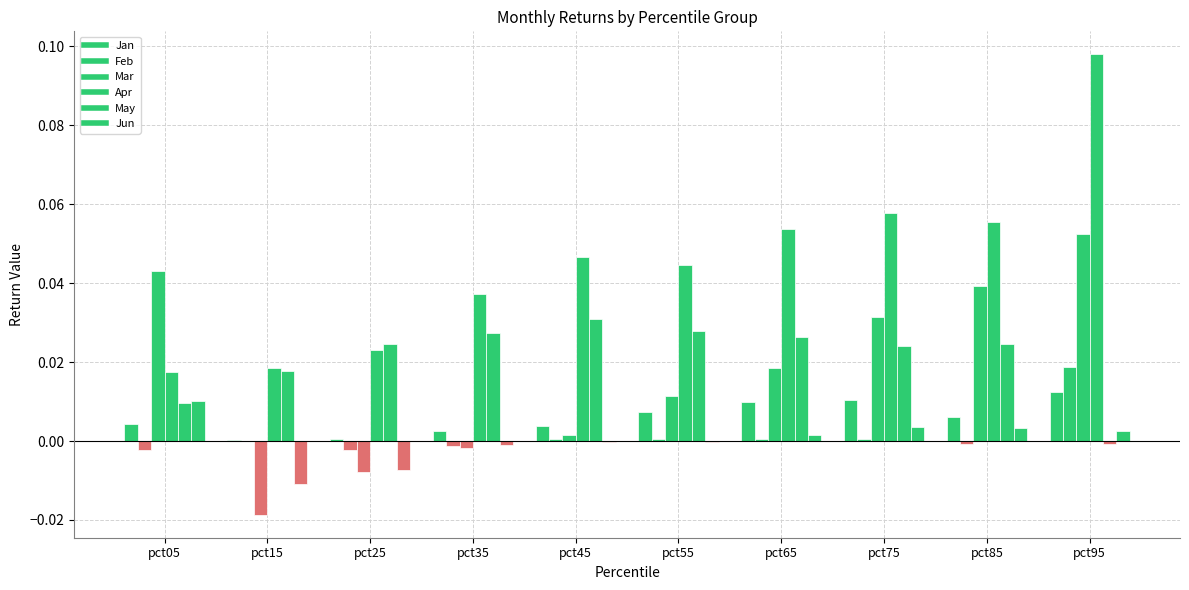

How many values in the May series exceed 0?

9